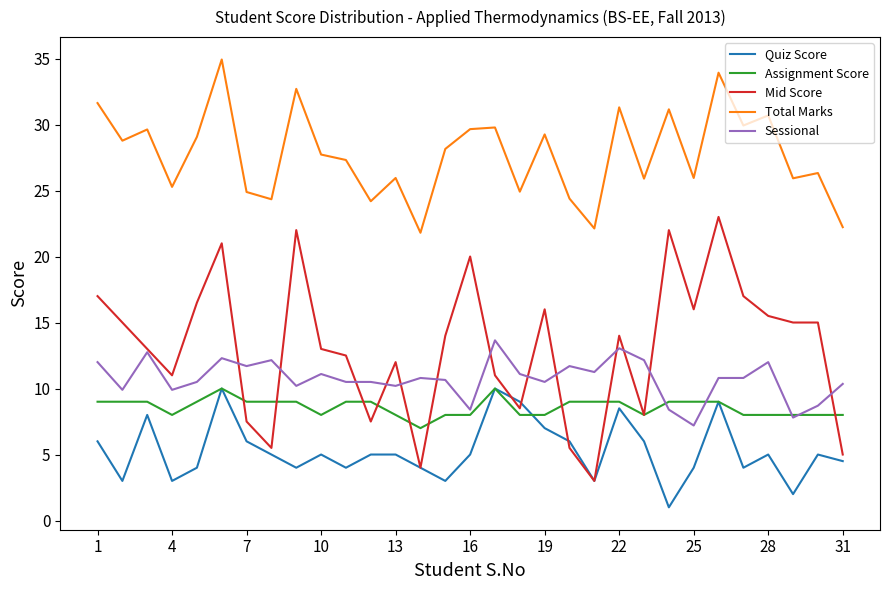

What is the lowest value of the Assignment Score series?

7.0